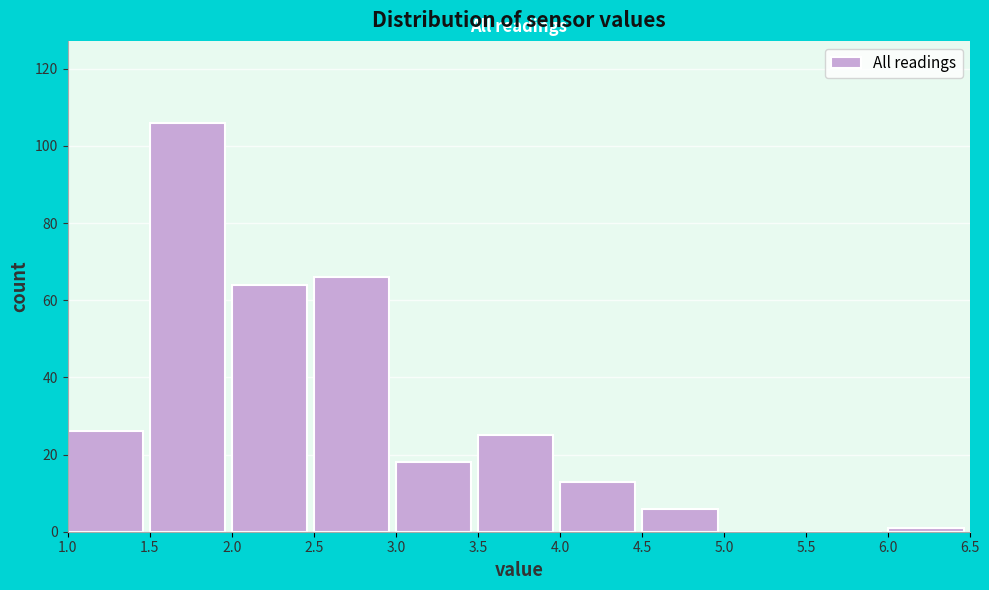

Reading left to right, list every bar in this chart as the range it spans on the x-axis followed by its height. The values are not printed on the chart, so give them approximately, as read against the axis.

1.0 to 1.5: 26
1.5 to 2.0: 106
2.0 to 2.5: 64
2.5 to 3.0: 66
3.0 to 3.5: 18
3.5 to 4.0: 26
4.0 to 4.5: 14
4.5 to 5.0: 6
5.0 to 5.5: 0
5.5 to 6.0: 0
6.0 to 6.5: under 2